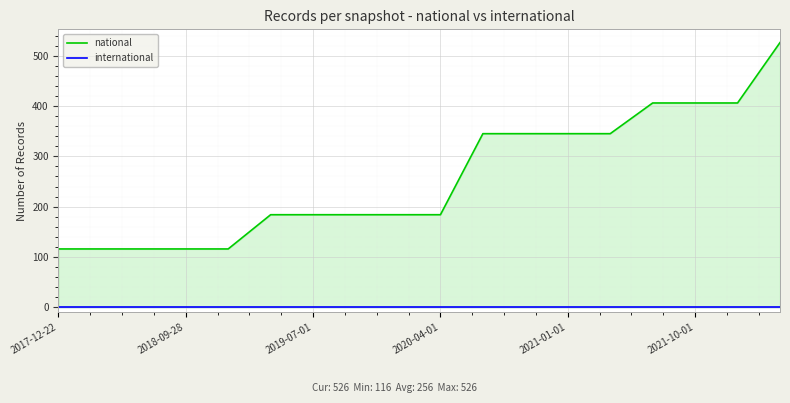

True or false: national and international cross at least once.

False